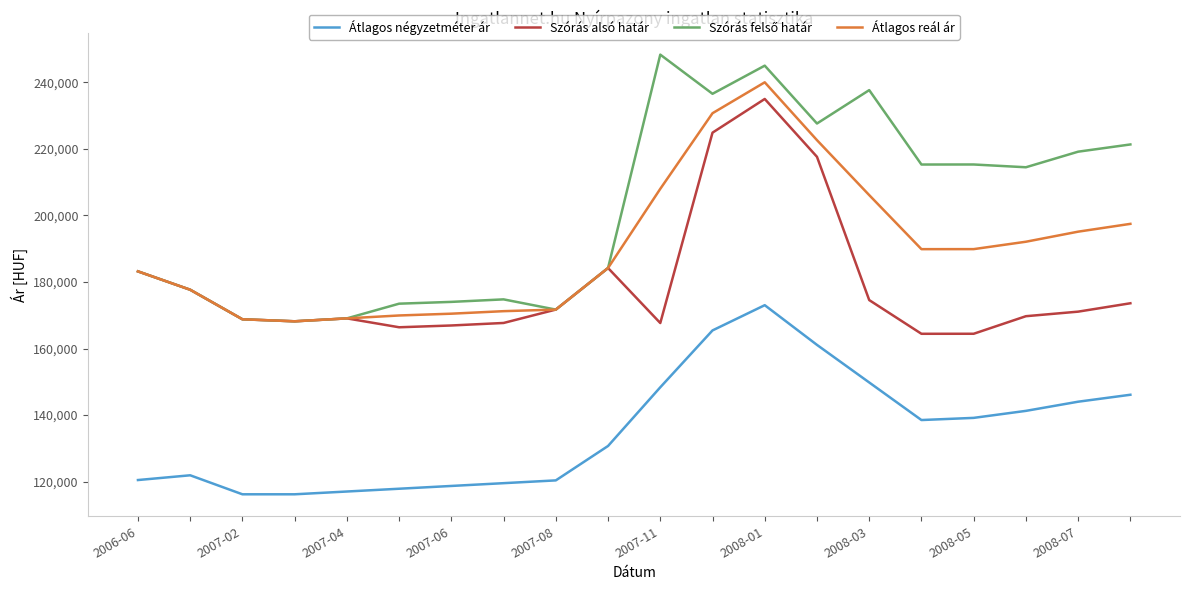

True or false: Átlagos négyzetméter ár and Átlagos reál ár cross at least once.

False